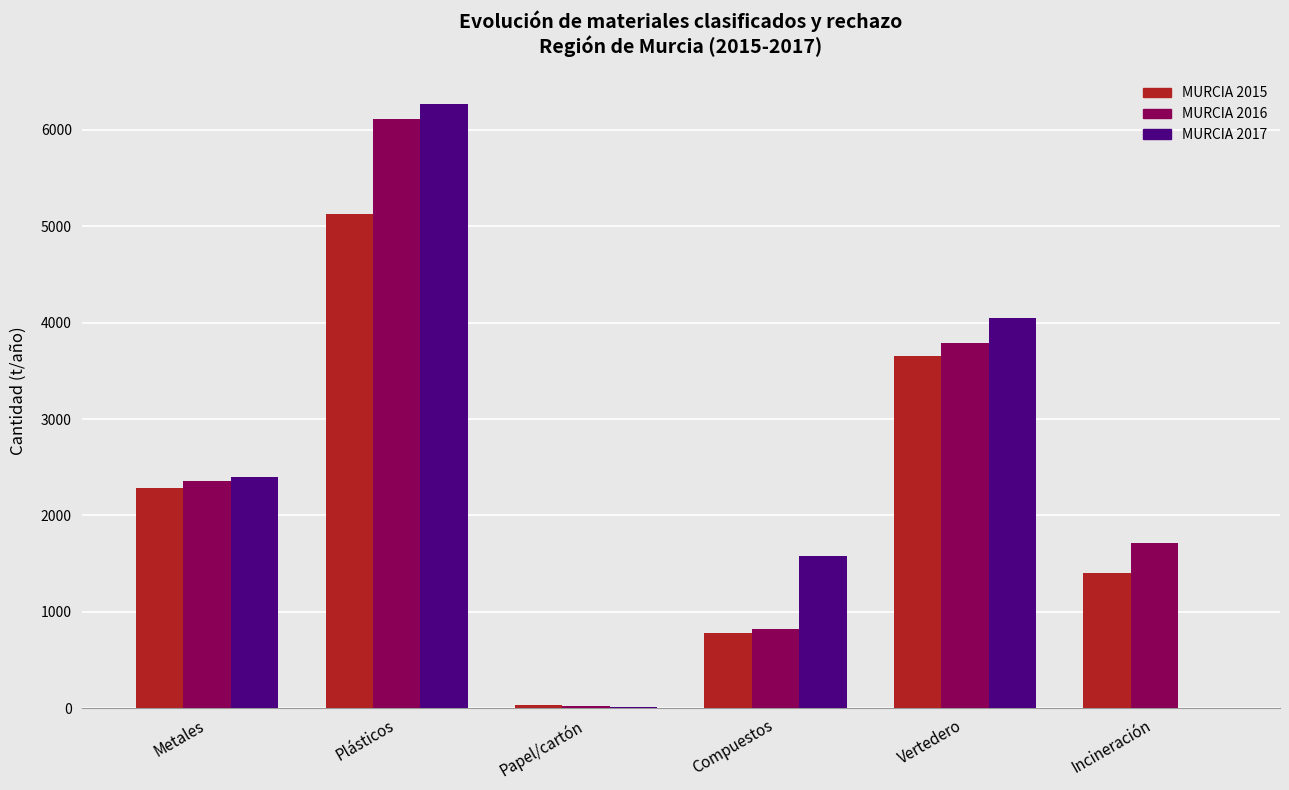

The MURCIA 2017 series shows 2398.2 at Metales. True or false?

True